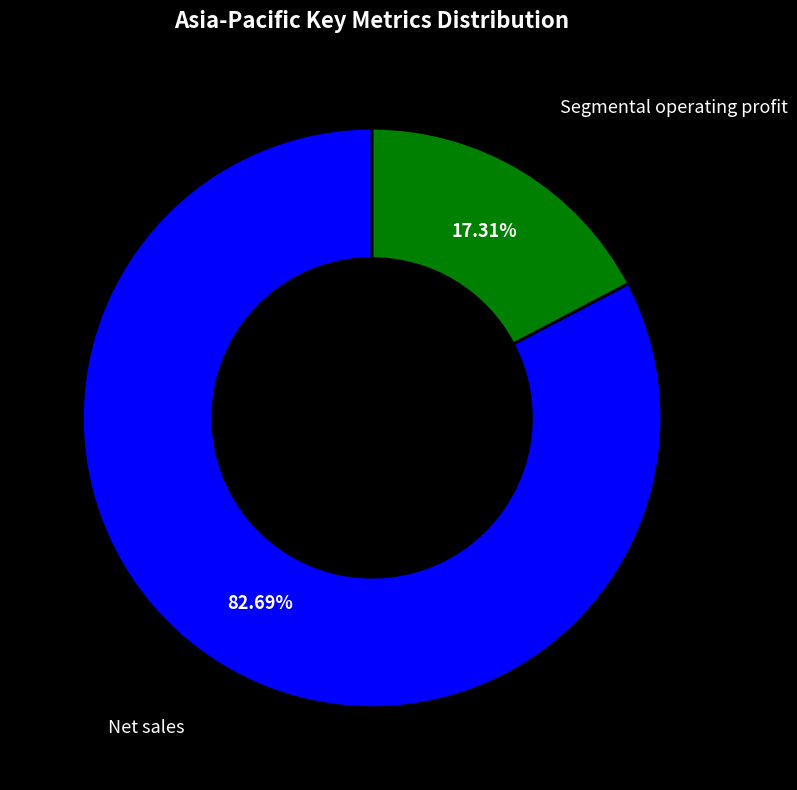

Does Net sales account for over 50% of the chart?

Yes